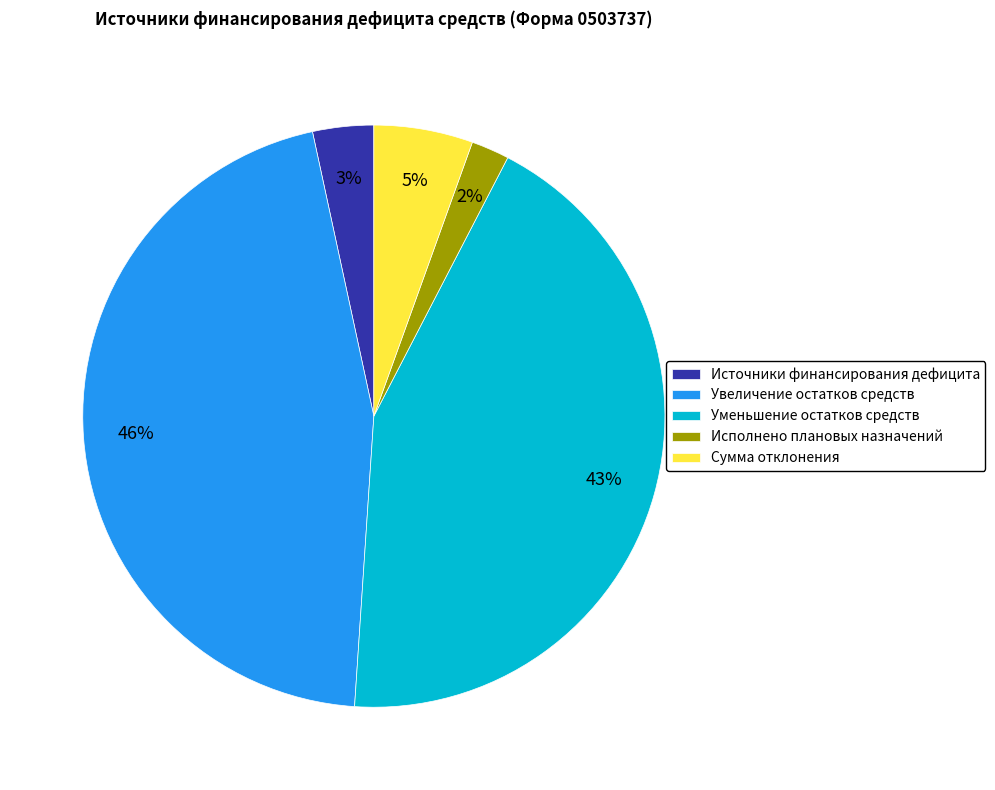

How many segments does this pie chart have?

5